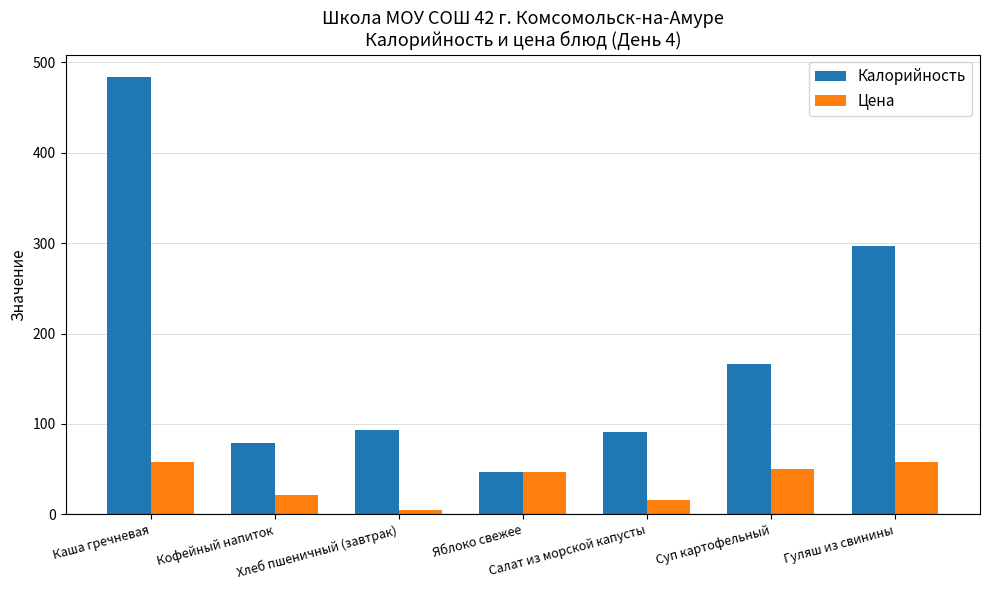

The value of Калорийность at Салат из морской капусты is 62.9. True or false?

False